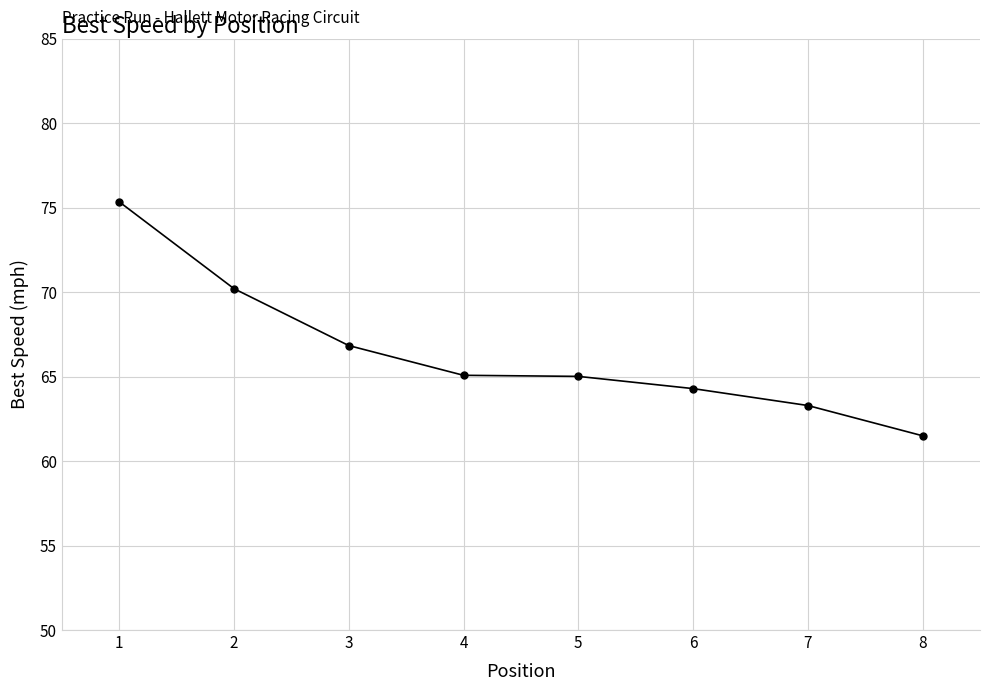

What is the maximum value shown in the chart?

75.4